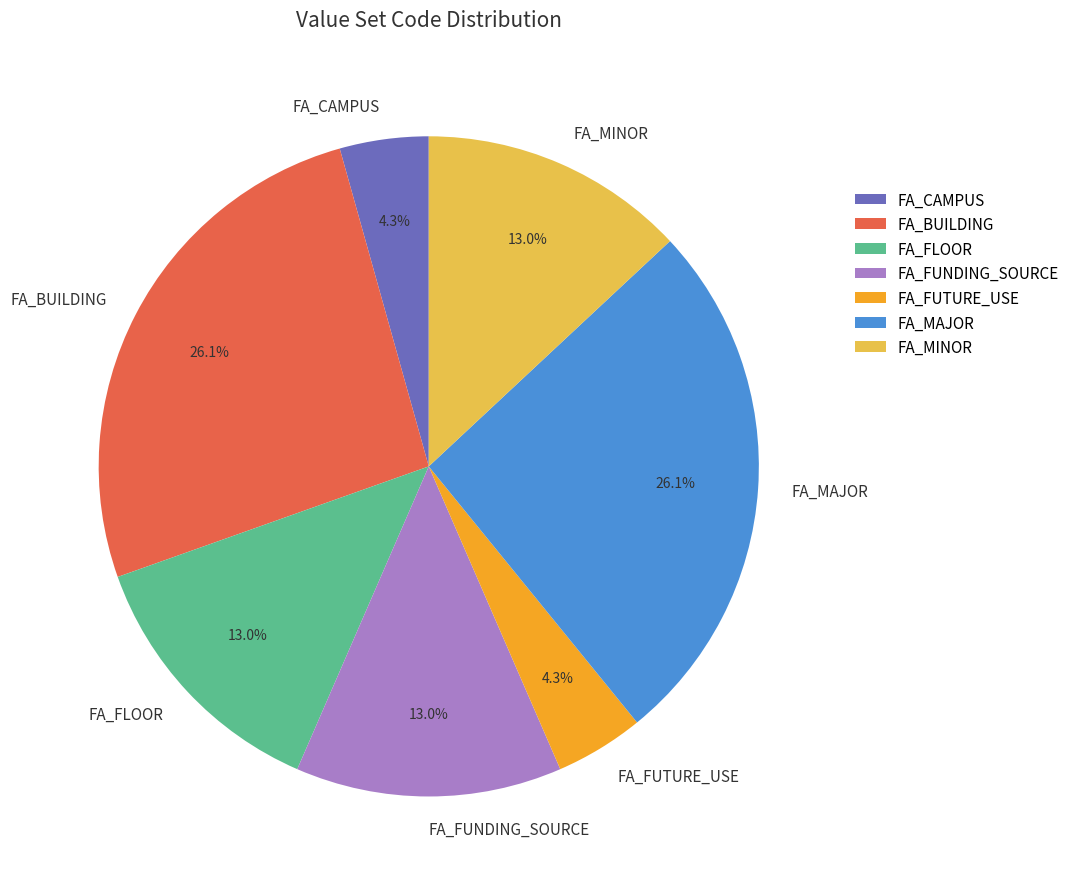

True or false: FA_FUNDING_SOURCE accounts for 20% of the total.

False